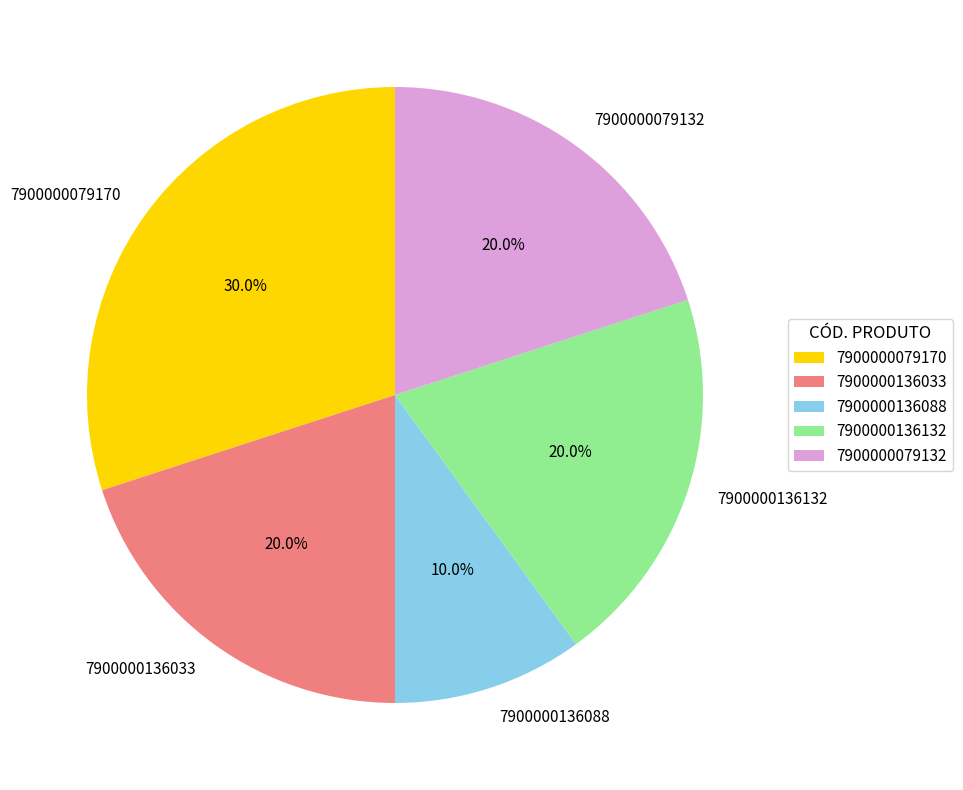

Do 7900000136088 and 7900000079132 together represent more than half of the pie?

No